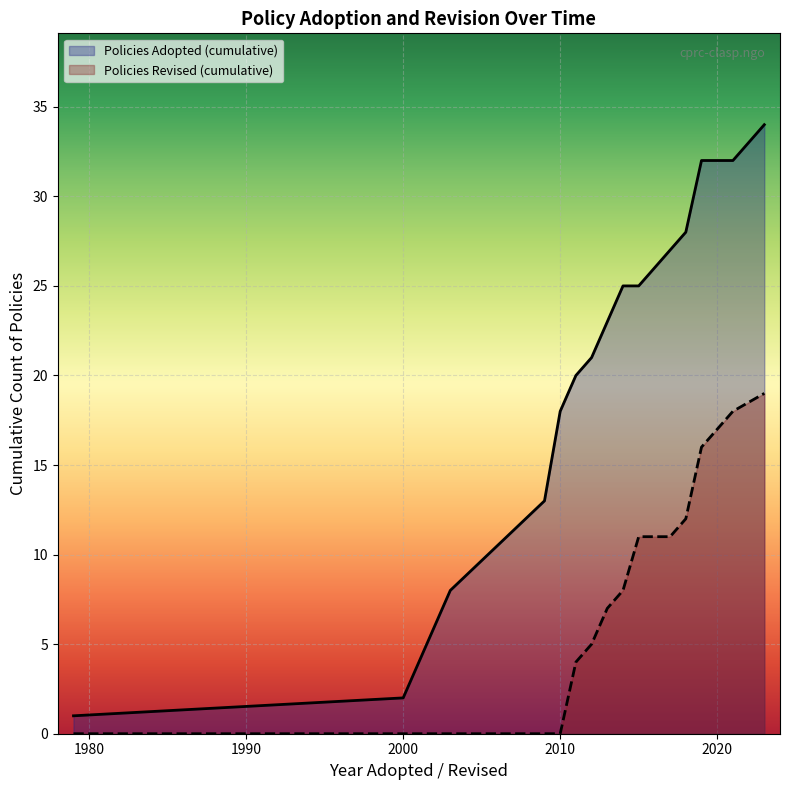

Which series has the largest total across all categories?

Policies Adopted (cumulative)